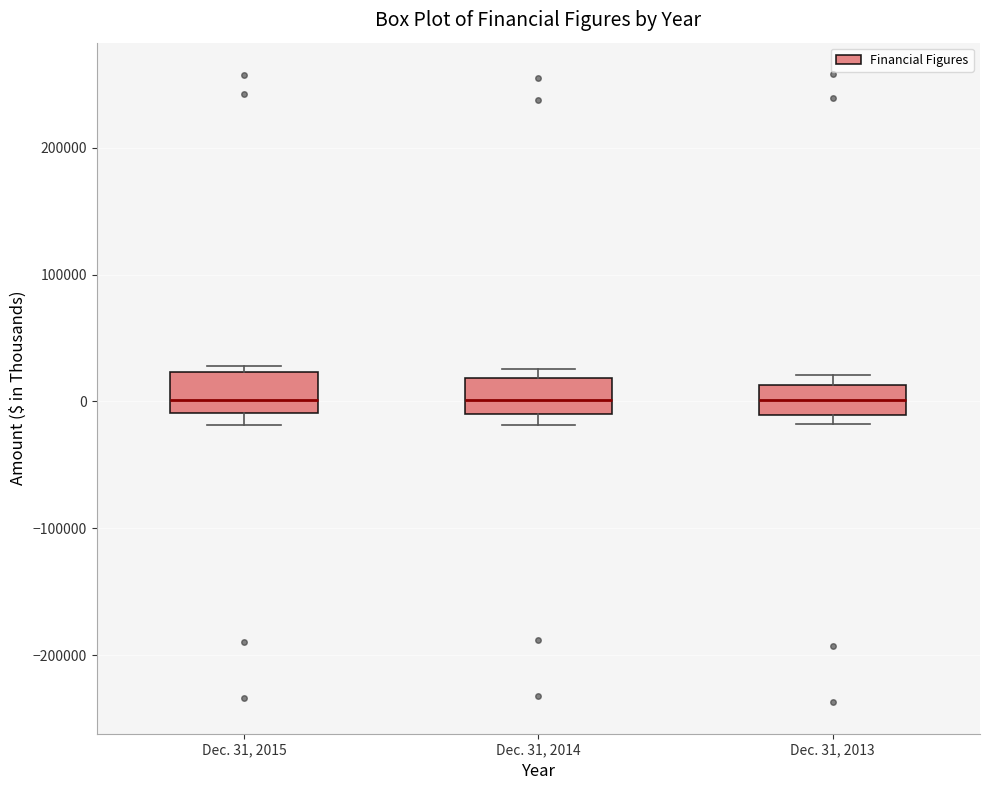

Reading left to right, read every box against the y-axis: the position of its median line, the range the box covers, and the ends of its whiskers. The values are not printed on the chart, so give them approximately, as read against the axis.

Dec. 31, 2015: median 0, box -10000 to 20000, whiskers -20000 to 30000
Dec. 31, 2014: median 0, box -10000 to 20000, whiskers -20000 to 30000
Dec. 31, 2013: median 0, box -10000 to 10000, whiskers -20000 to 20000